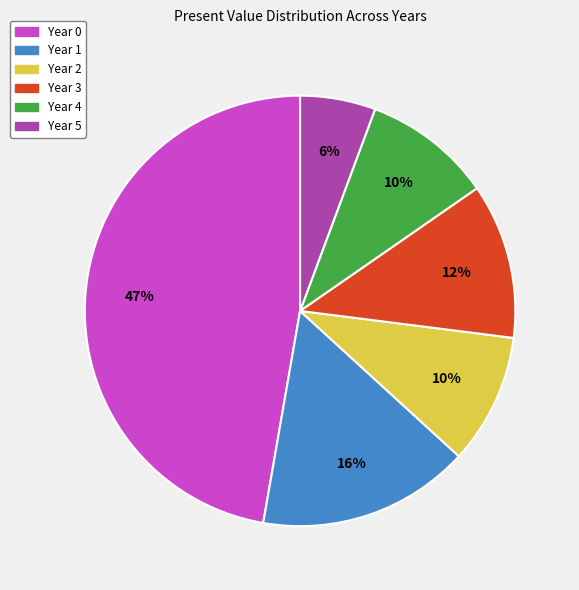

True or false: Year 3 accounts for 25% of the total.

False